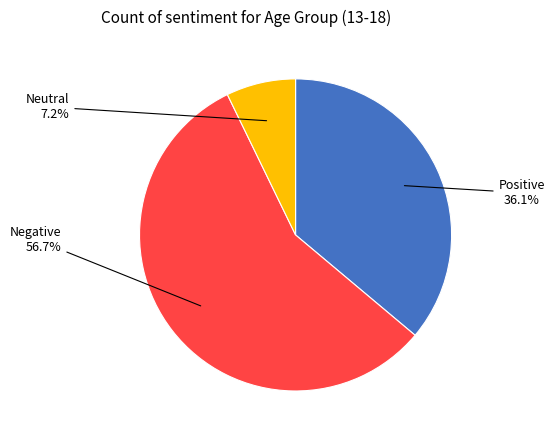

Count the number of slices in the pie.

3